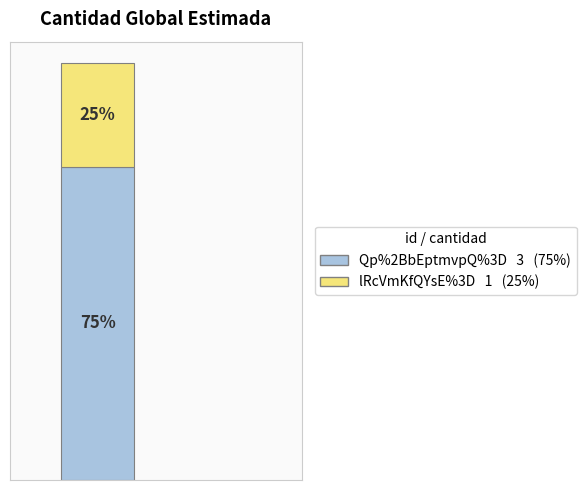

Are the bars grouped side by side (vs. stacked)?

No